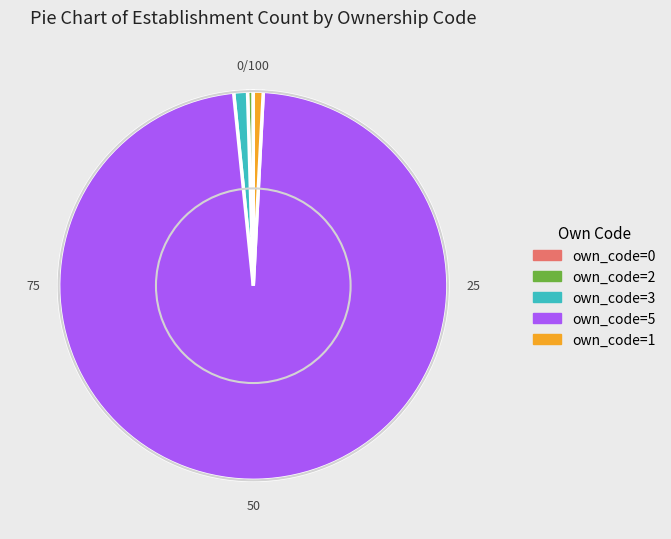

Approximately how many times larger is the value at own_code=3 compared to own_code=2?

2.4